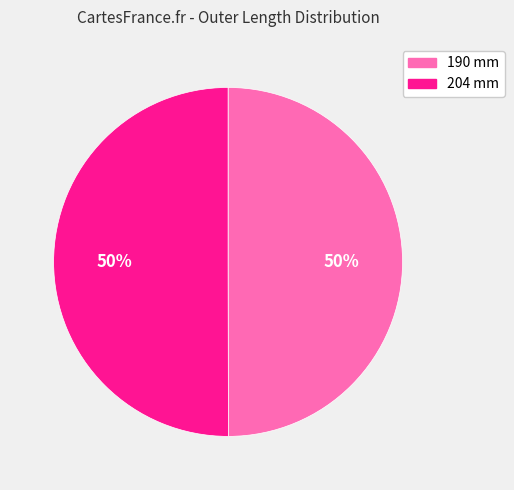

Count the number of slices in the pie.

2